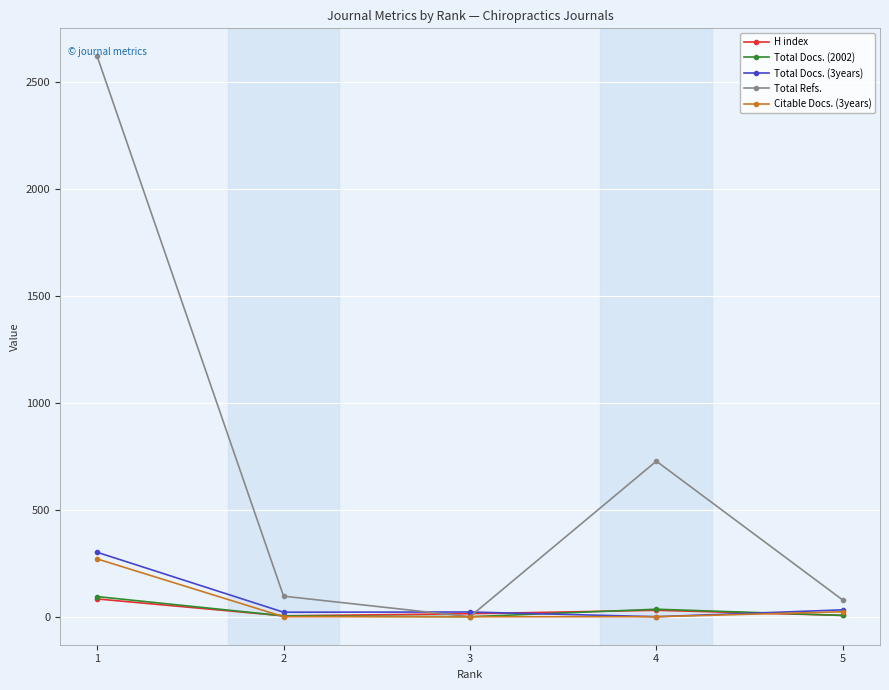

True or false: H index has a value of 6 at 5.

True